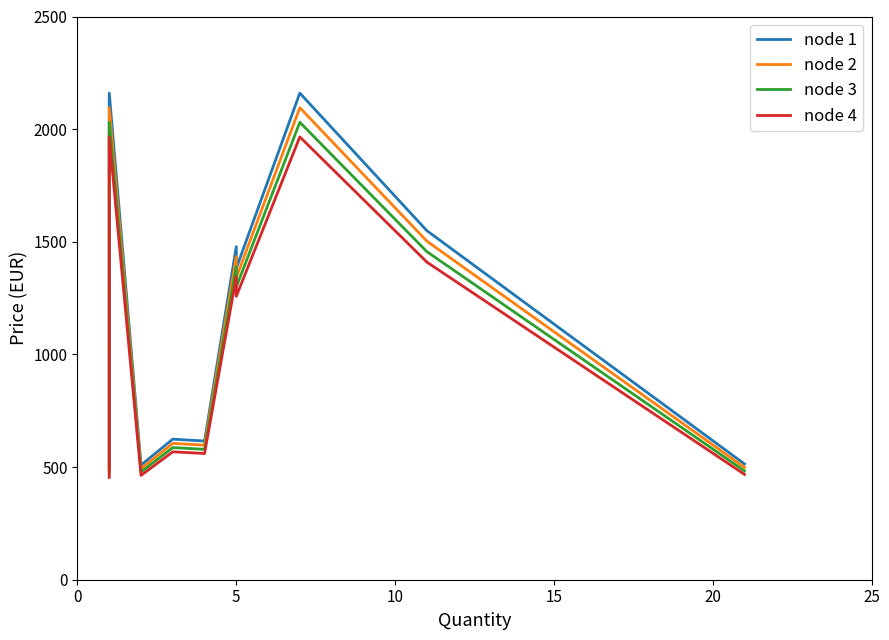

Rank the series at 5 from highest to lowest value.

node 1, node 2, node 3, node 4